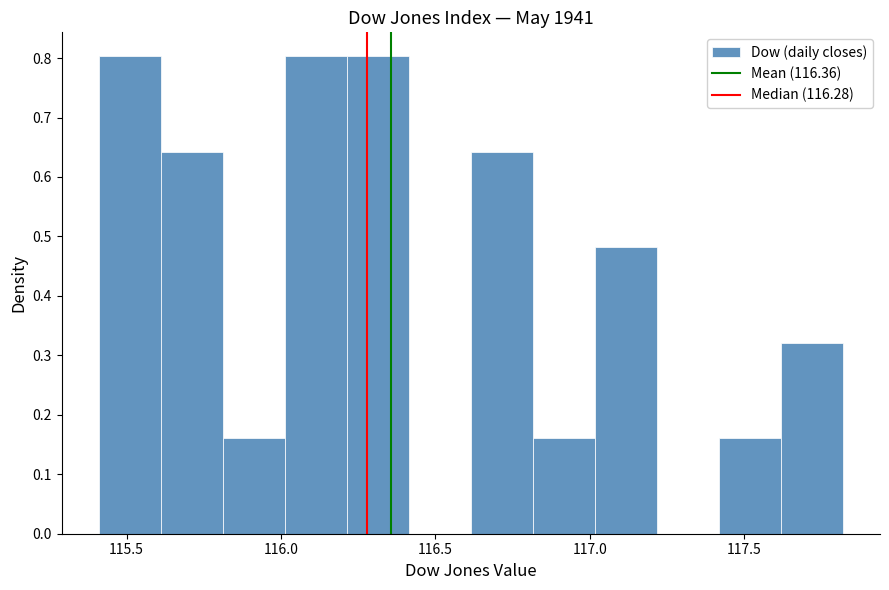

How tall is the bar that spans 115.8 to 116.0 on the x-axis? Neither the bar edges nor the heights are printed on the chart, so give them approximately, as read against the axes.

0.16